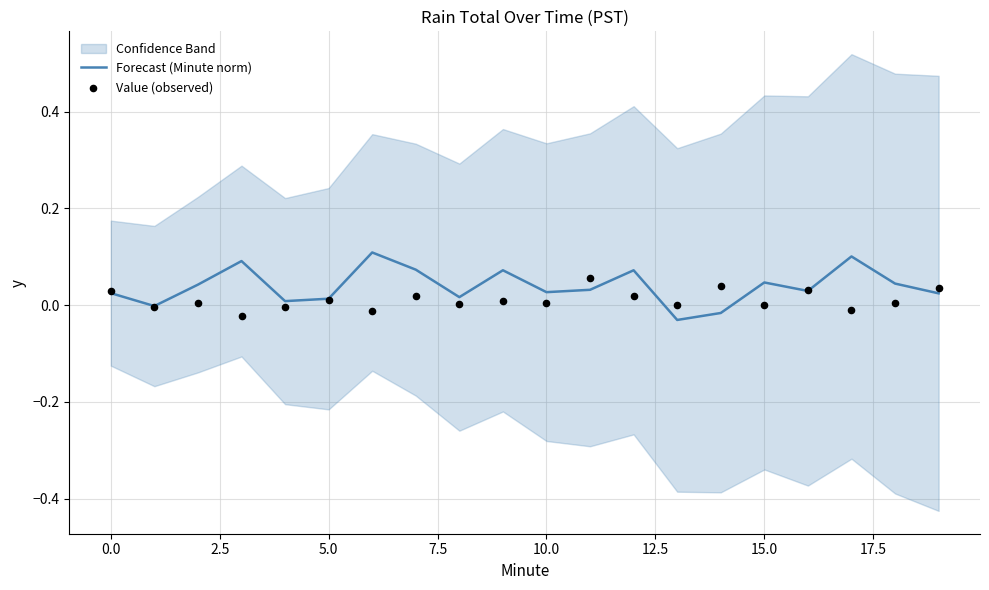

Which series has the largest total across all categories?

Forecast (Minute norm)